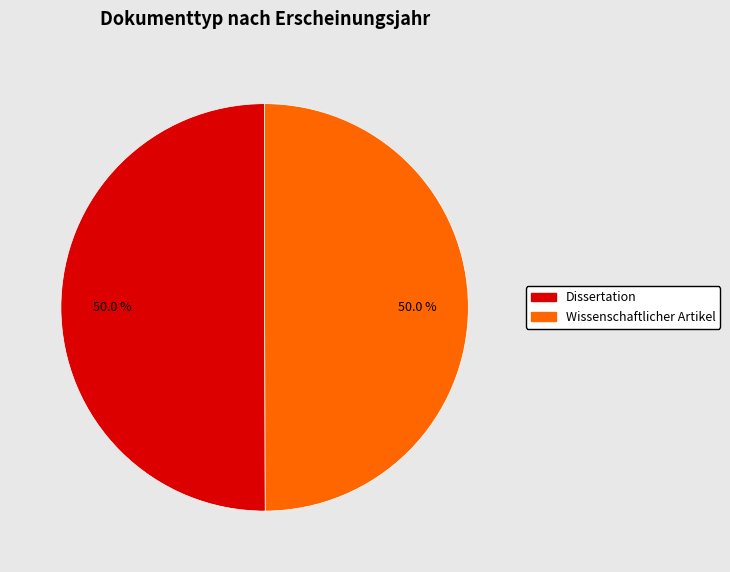

Do Wissenschaftlicher Artikel and Dissertation together represent more than half of the pie?

Yes